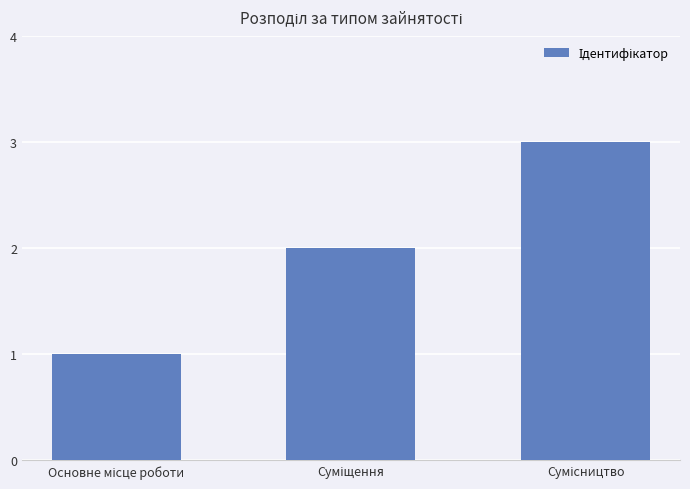

What is the greatest value displayed?

3